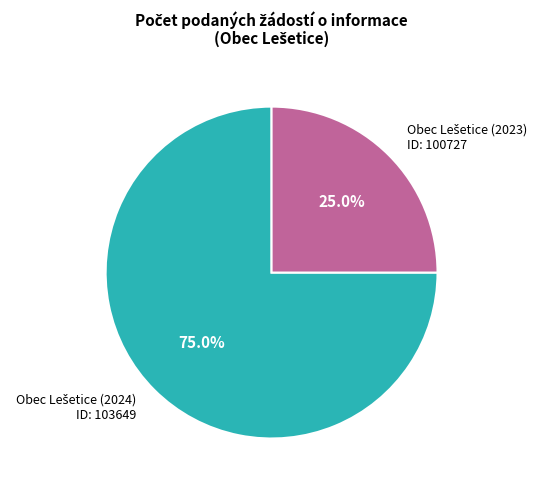

How many segments does this pie chart have?

2